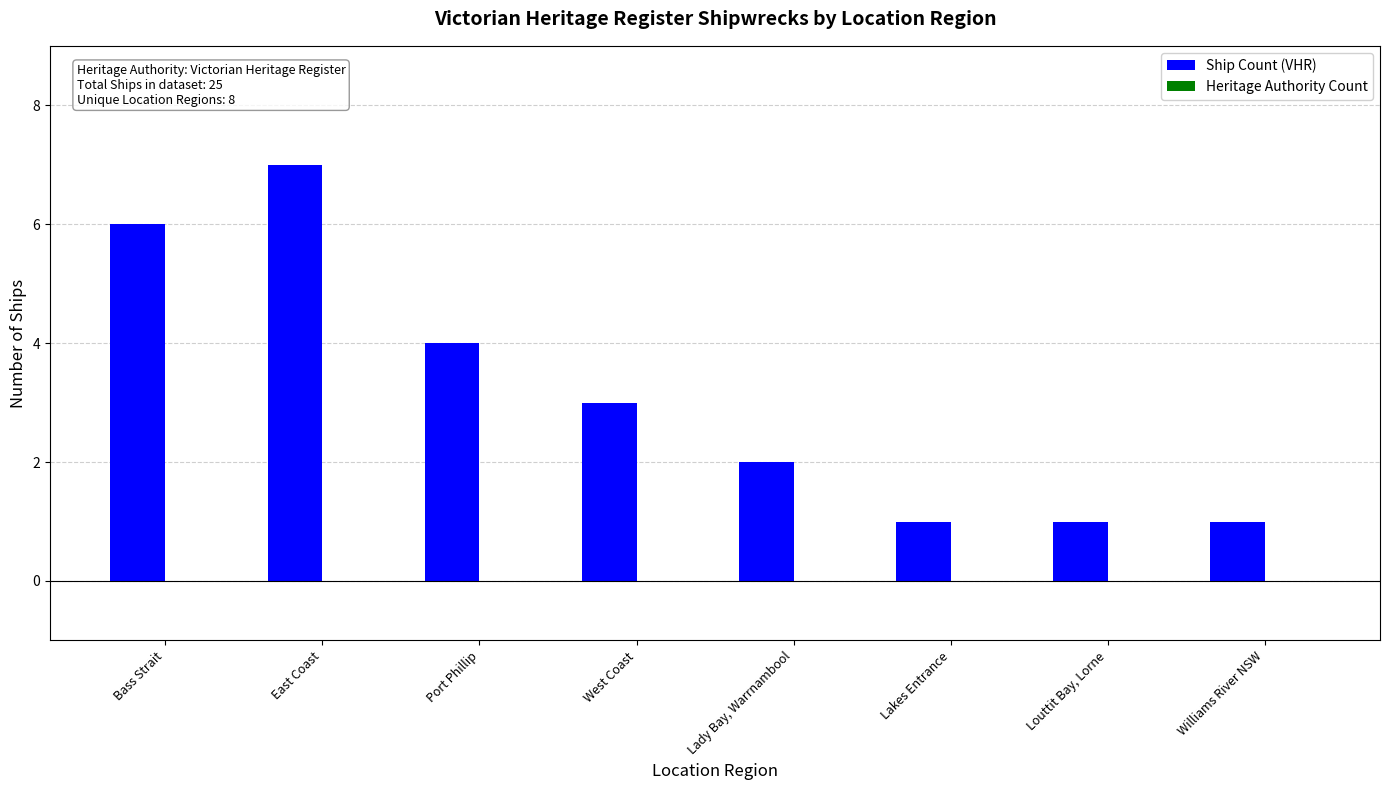

Which category has the highest value across all series?

East Coast